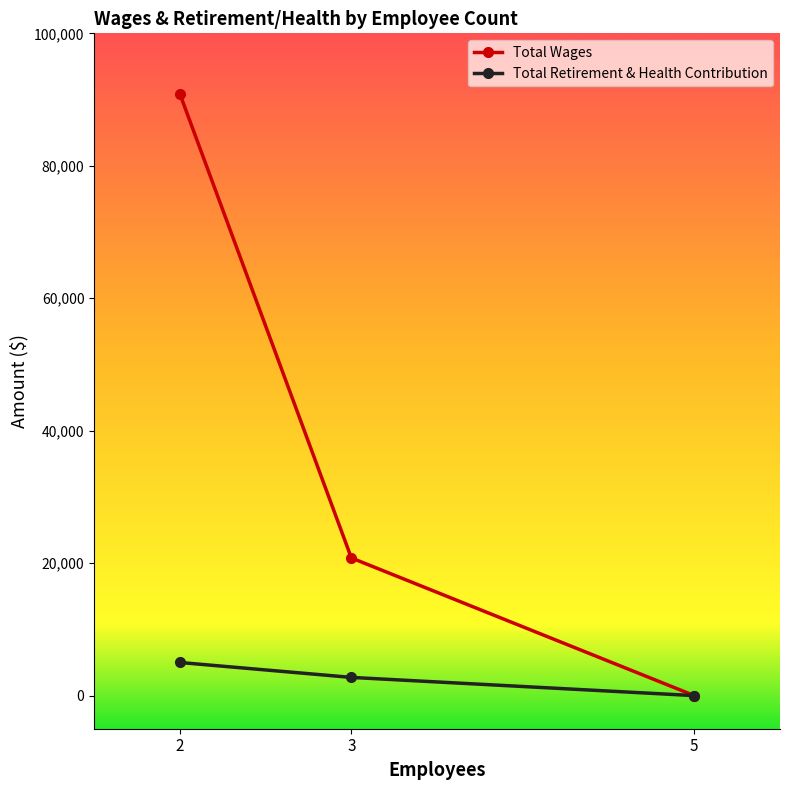

At 3, list the series in order from smallest to largest.

Total Retirement & Health Contribution, Total Wages